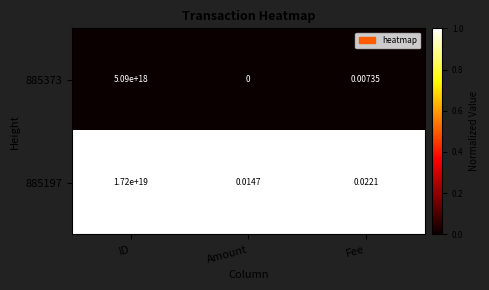

Is the value of 885373 at Fee greater than the value of 885197 at ID?

No